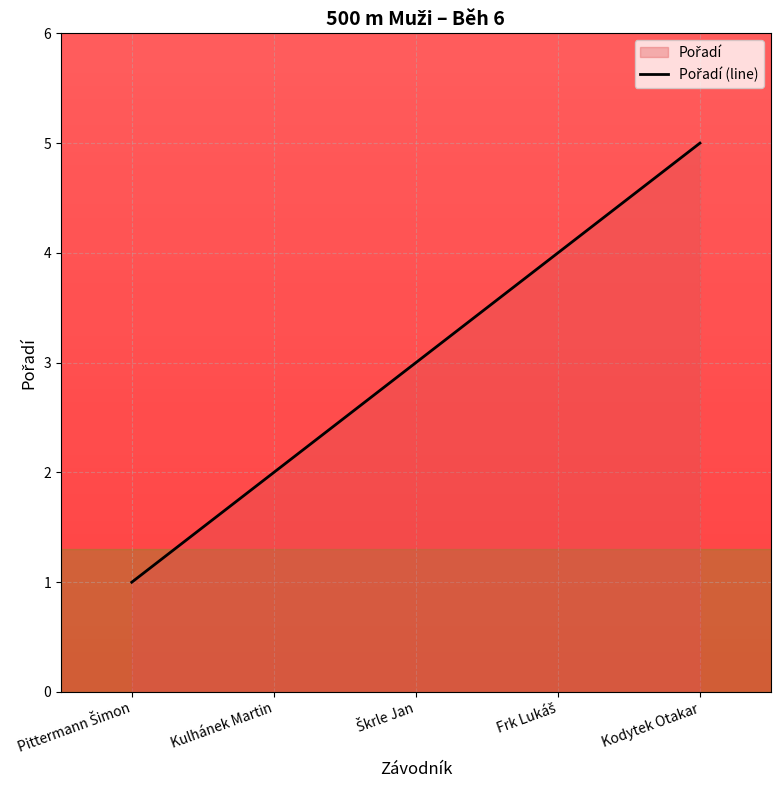

Where does the data first go above 3?

Frk Lukáš